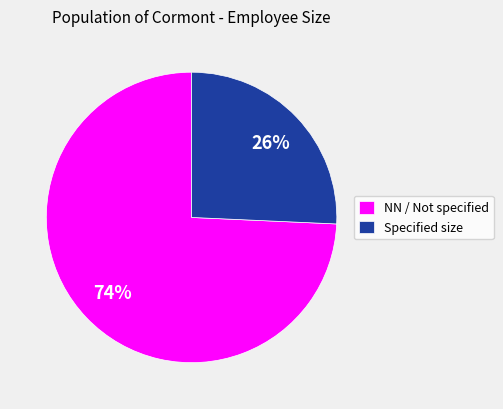

What percentage is the NN / Not specified slice, to the nearest percent?

74%